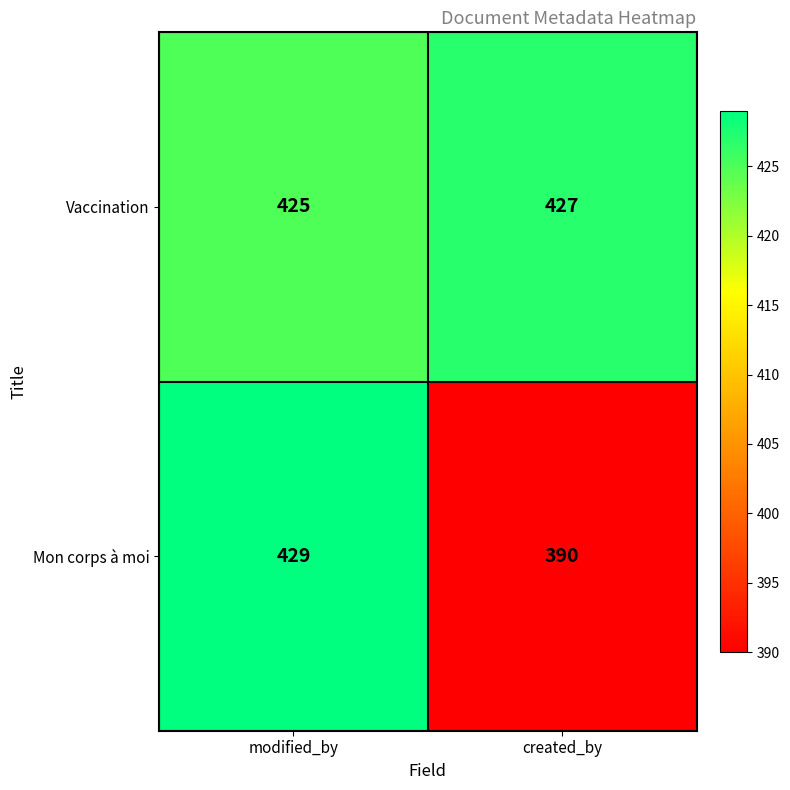

List the series in order of their overall mean, highest first.

Vaccination, Mon corps à moi